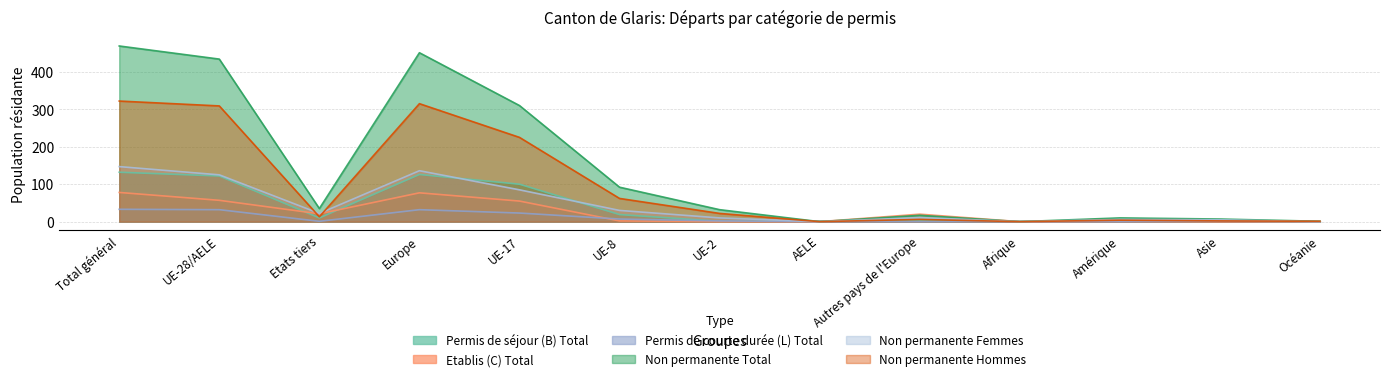

Does the chart have visible grid lines?

Yes